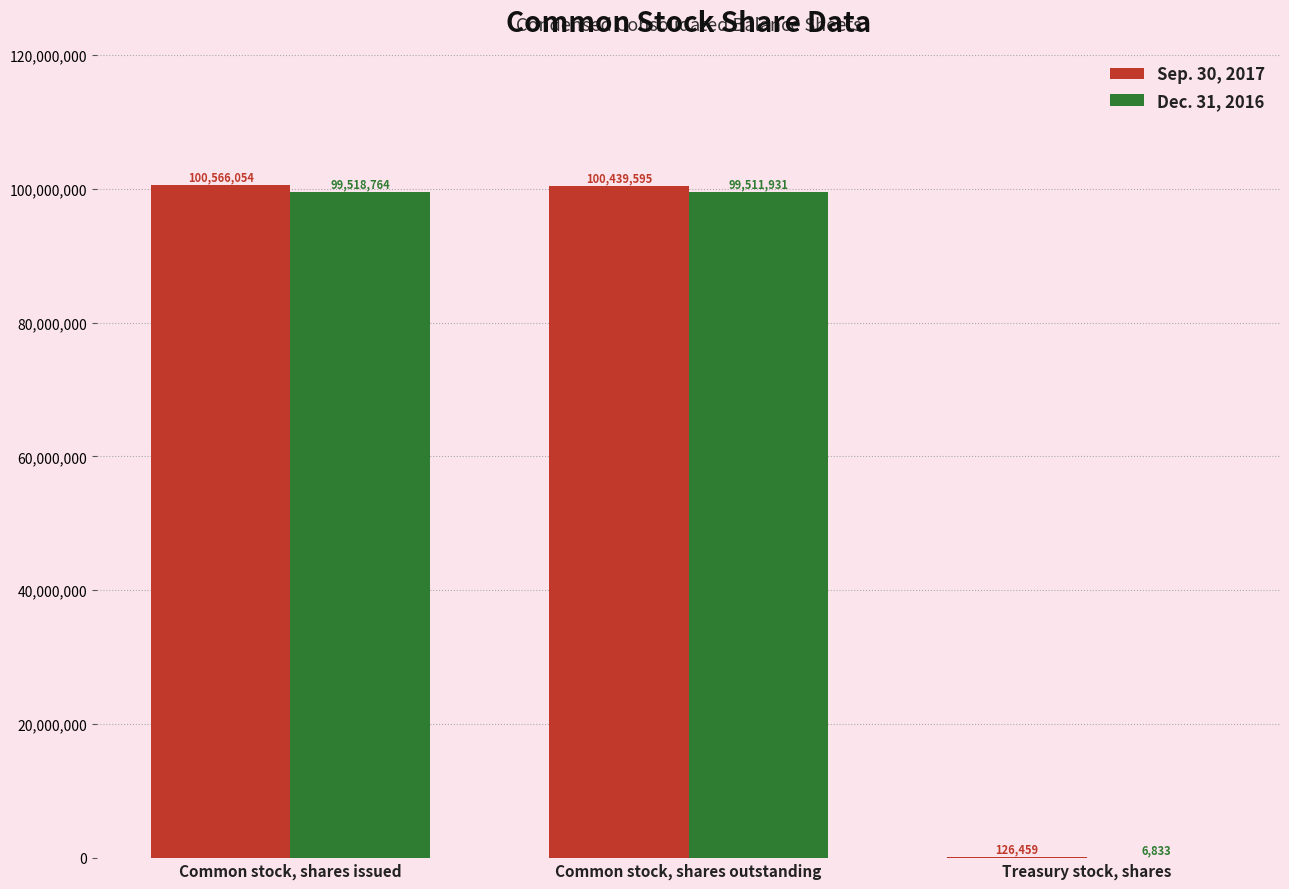

True or false: Dec. 31, 2016 has a value of 99511931 at Common stock, shares outstanding.

True